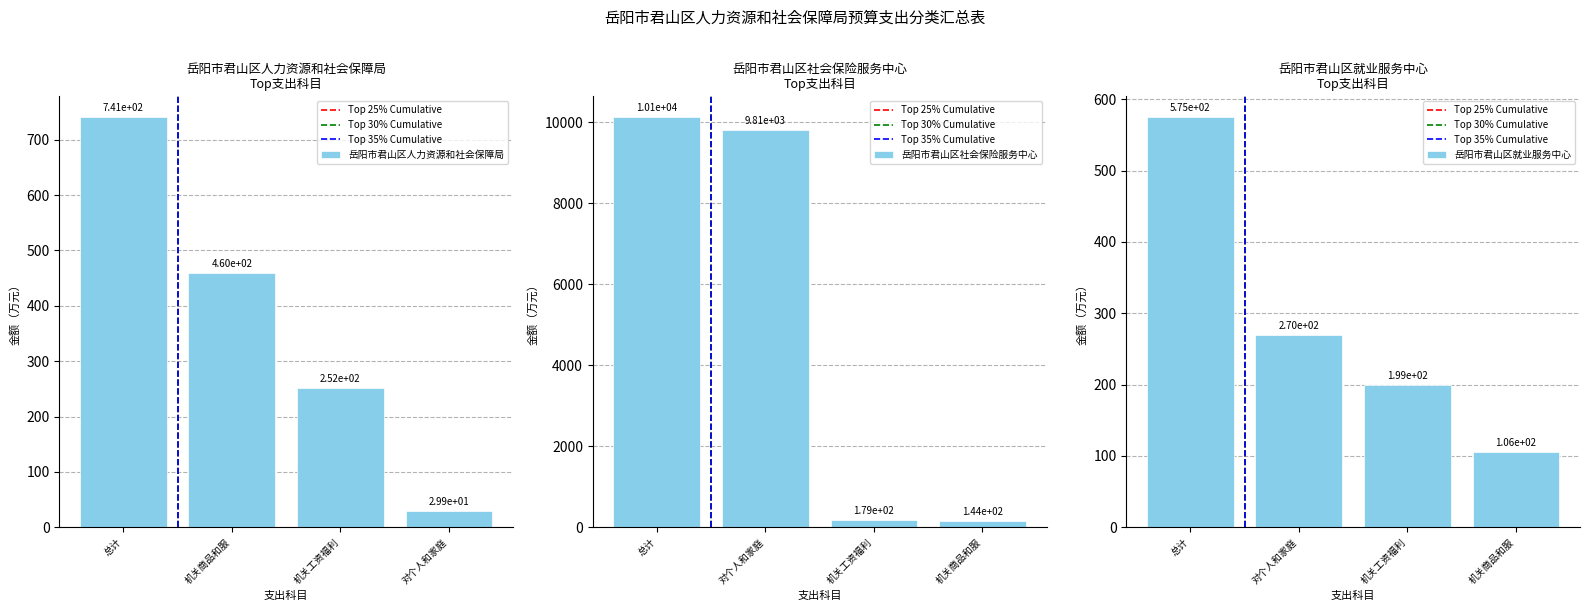

How many values in the 机关商品和服务支出 series exceed 143?

2